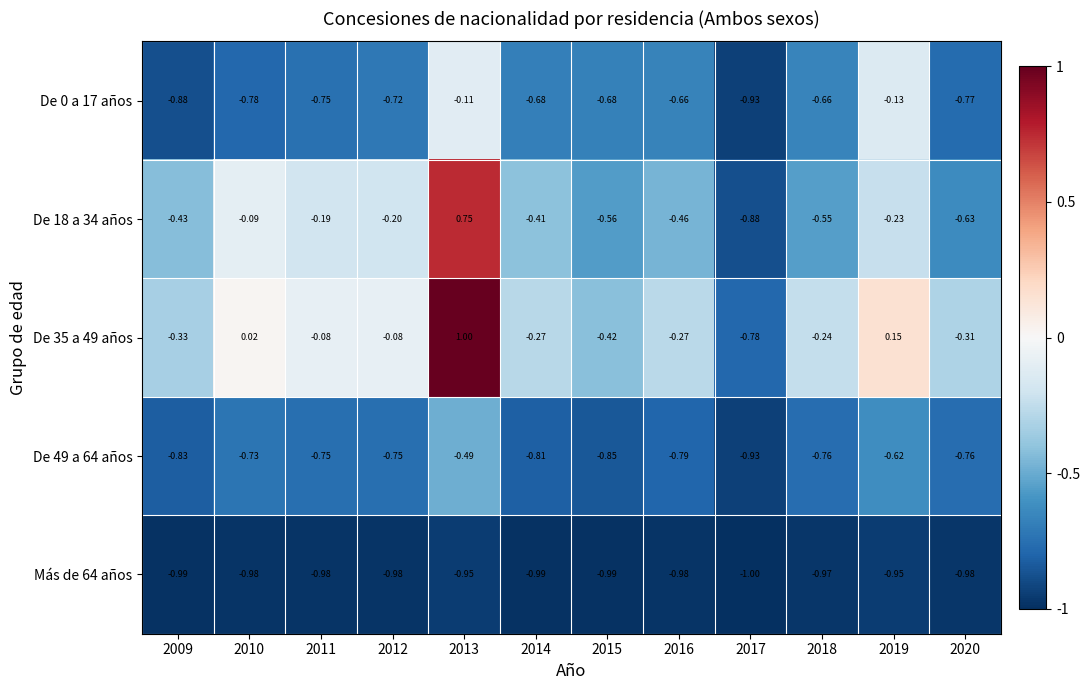

Is the value of De 49 a 64 años at 2018 greater than the value of De 0 a 17 años at 2009?

Yes